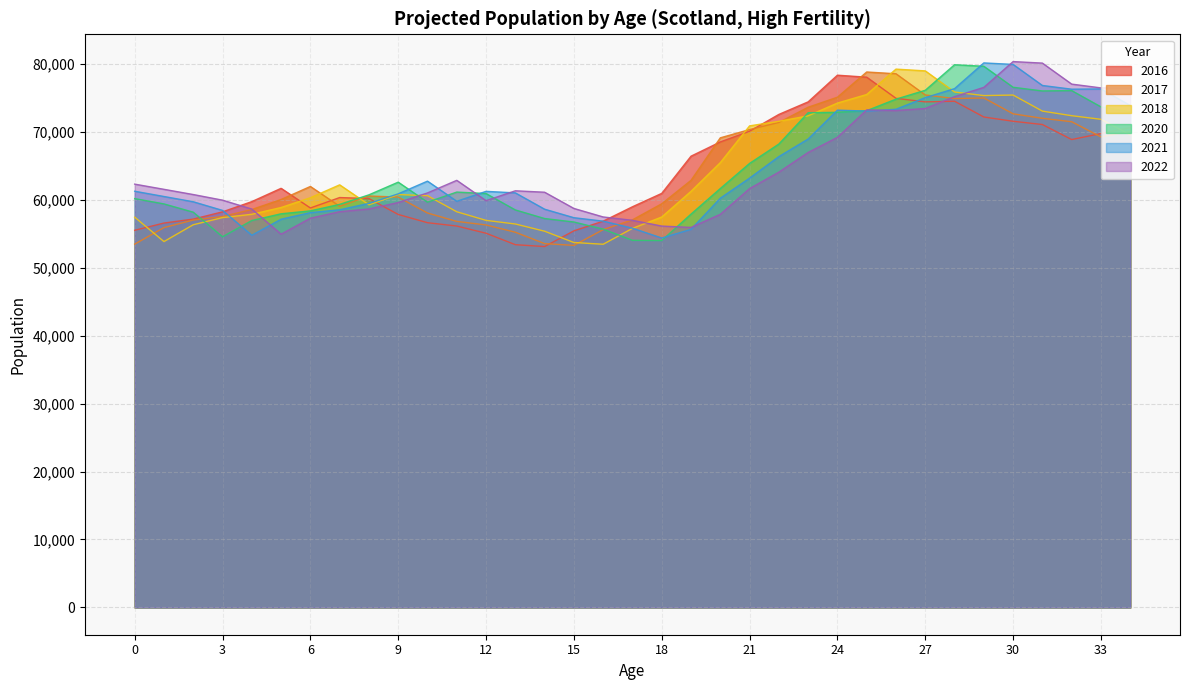

Which series ends up on top after the final intersection of 2021 and 2017?

2021